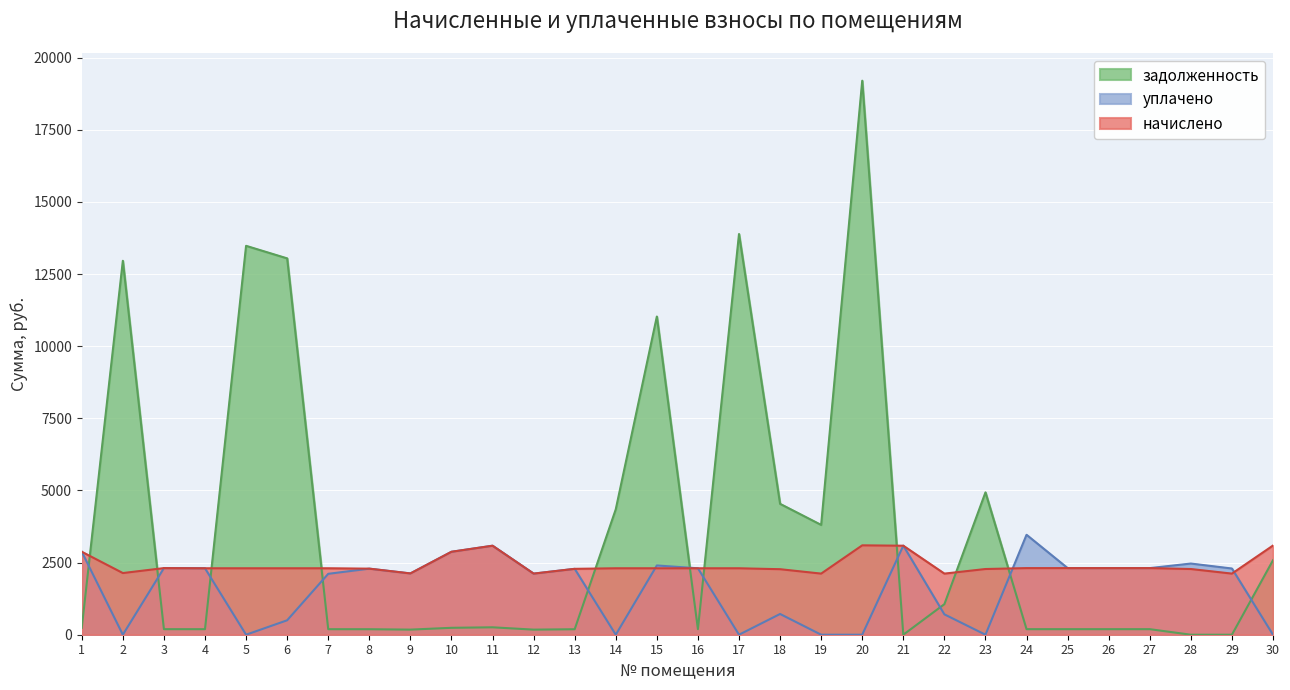

Reading right to left, extract all data points from this chart.

начислено: 3091.0	2117.9	2276.9	2308.7	2308.7	2308.7	2308.7	2276.9	2117.9	3084.6	3097.3	2117.9	2270.5	2302.3	2302.3	2302.3	2302.3	2283.2	2117.9	3084.6	2874.7	2124.2	2289.6	2302.3	2302.3	2302.3	2302.3	2308.7	2137.0	2874.7
уплачено: 0.0	2294.4	2466.6	2308.7	2308.7	2308.7	3463.0	0.0	706.0	3087.6	0.0	0.0	718.9	0.0	2302.3	2400.0	0.0	2283.2	2117.9	3084.6	2874.7	2124.2	2289.6	2110.5	500.0	0.0	2302.3	2309.1	0.0	2874.7
задолженность: 2580.8	0.0	0.0	192.4	192.4	192.4	192.4	4933.2	1058.9	0.0	19200.4	3805.4	4535.8	13886.4	191.9	11028.2	4346.6	190.3	176.5	257.1	239.6	177.0	190.8	191.9	13042.8	13477.6	191.9	192.4	12958.8	239.6